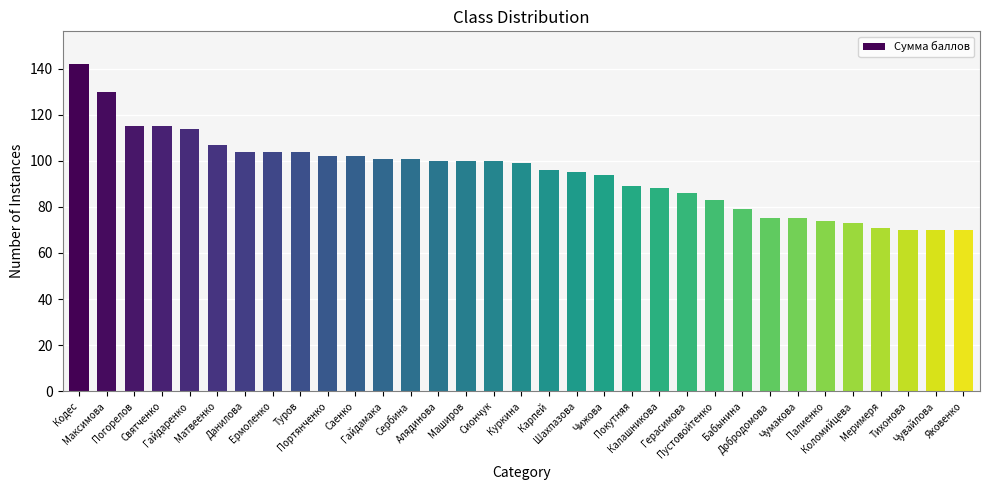

True or false: the data shows 100 at Сиончук.

True